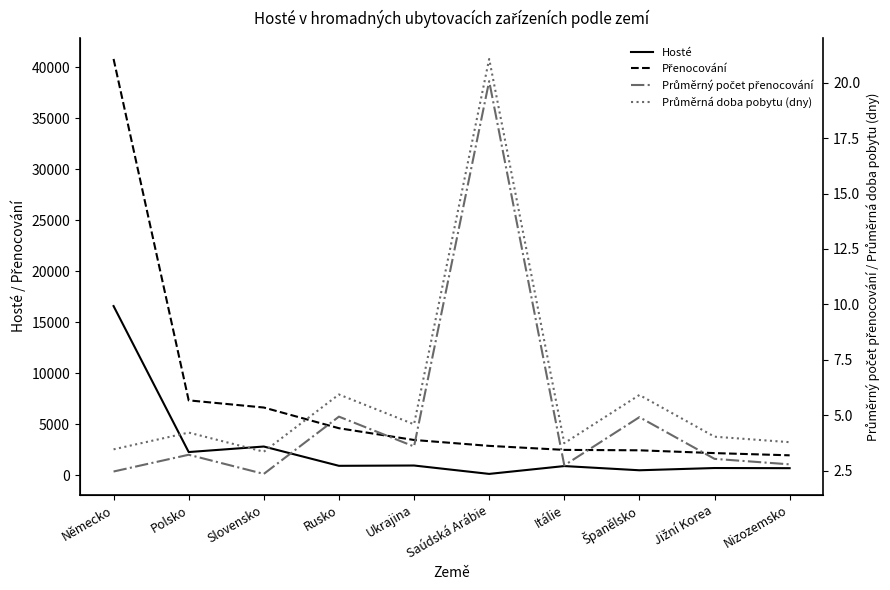

What are all the series names shown in the legend?

Hosté, Přenocování, Průměrný počet přenocování, Průměrná doba pobytu (dny)